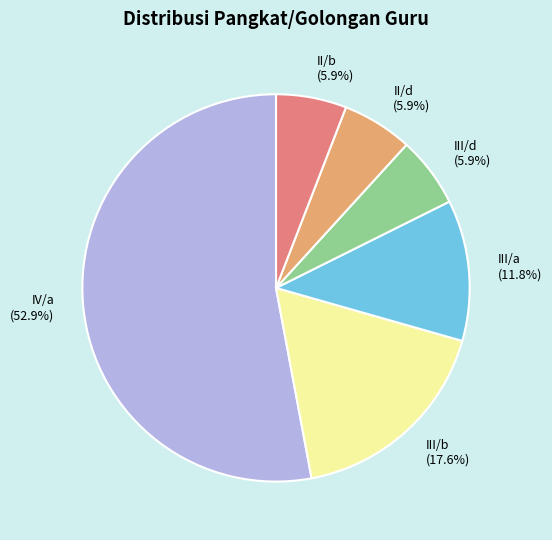

Between III/d and III/b, which is larger?

III/b